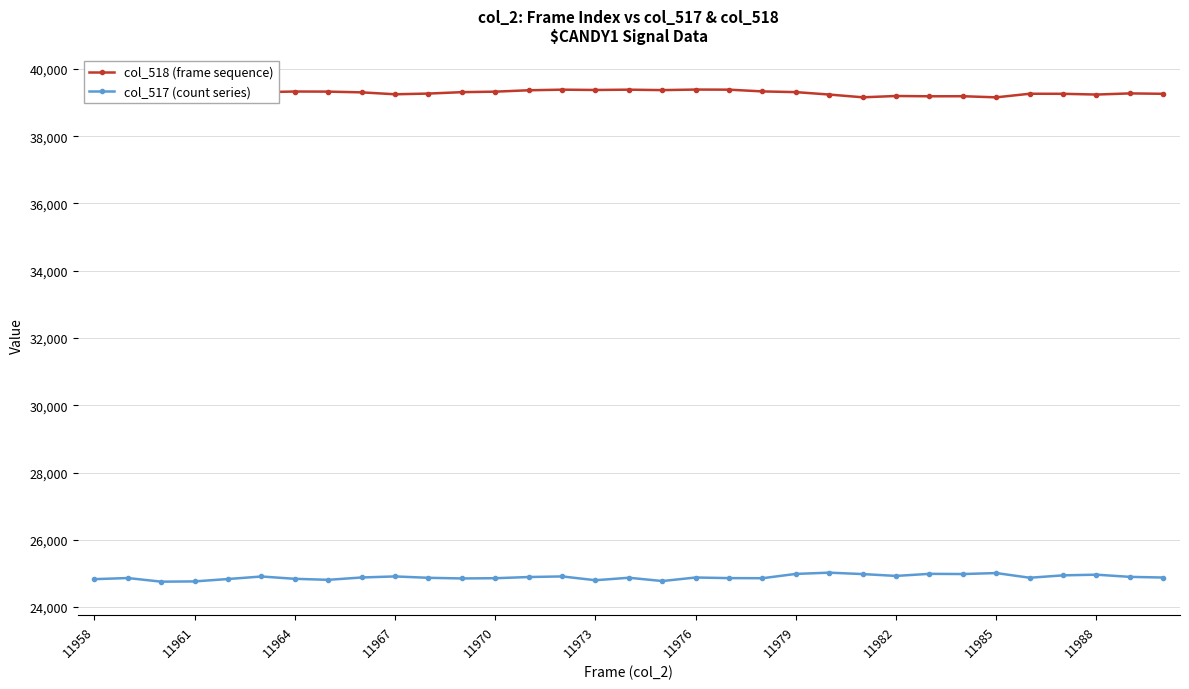

What is the value of the col_517 (count series) point at the 11th from the left?

24870